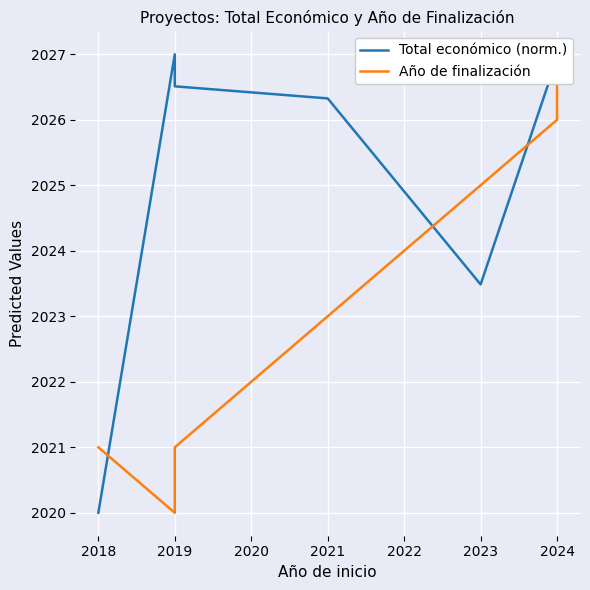

At which label is Año de finalización closest to 2023?

2021